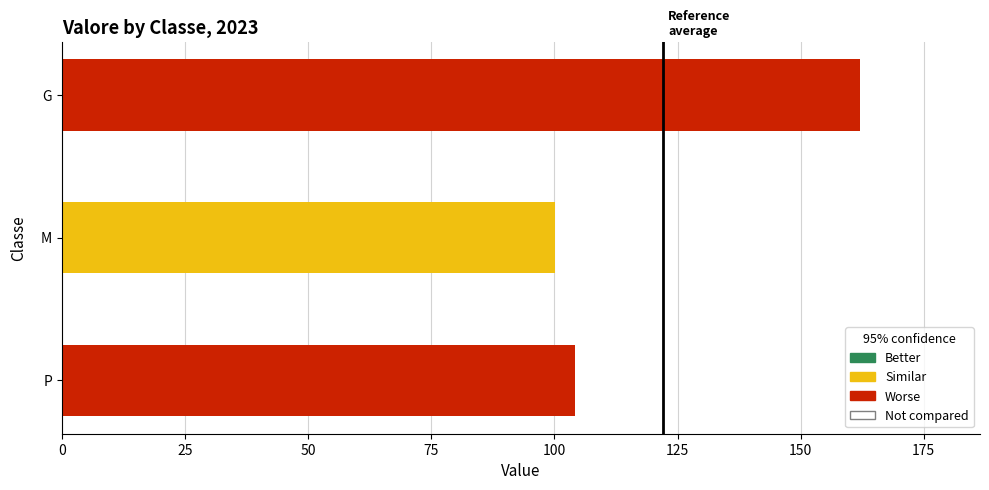

How many distinct data groups are displayed?

1